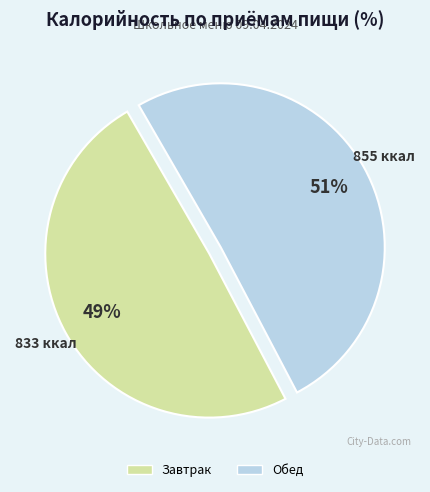

Rank the categories by value from lowest to highest.

Завтрак, Обед